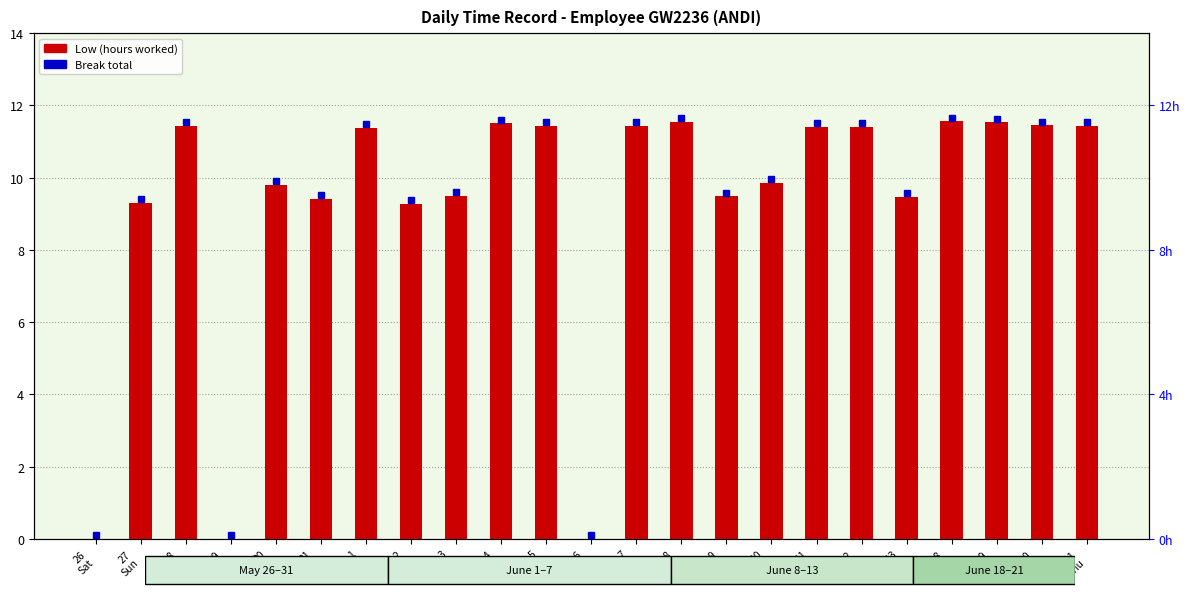

Is it true that the value at 7
Thu is 17.8?

False